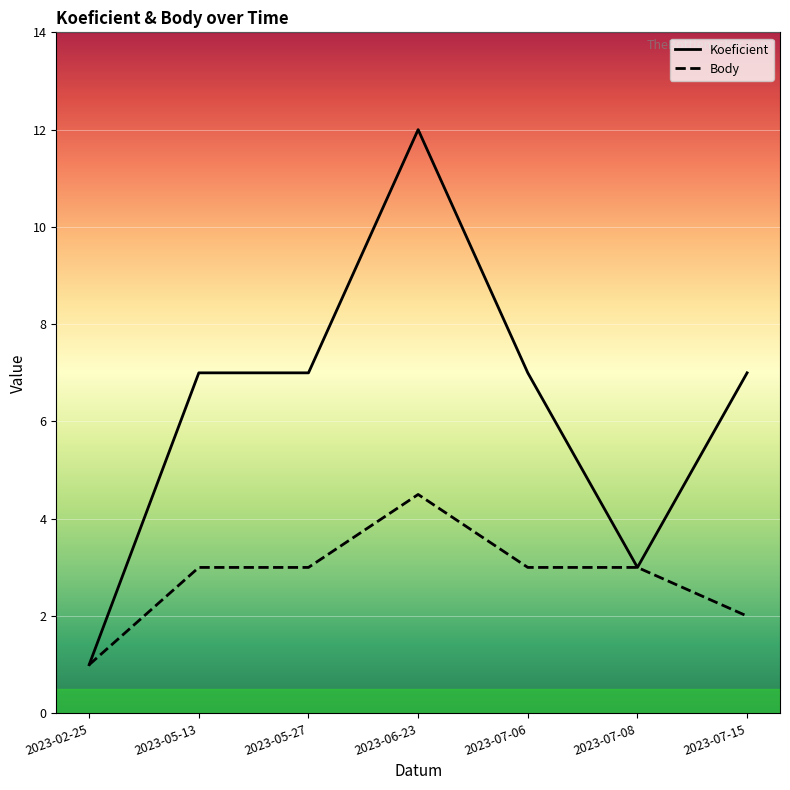

What is the difference between the maximum and minimum values in the Body series?

3.5